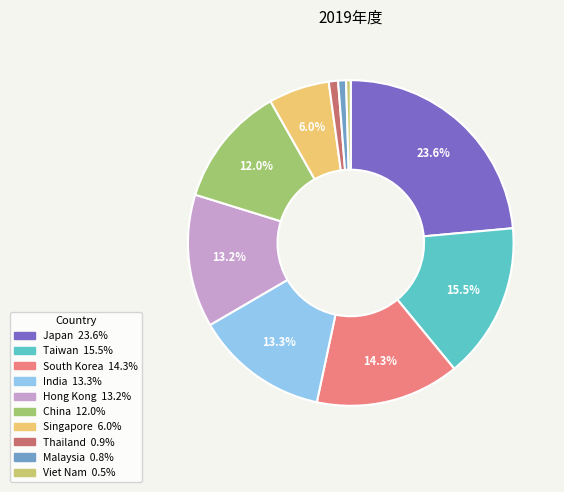

Which slice is the largest?

Japan